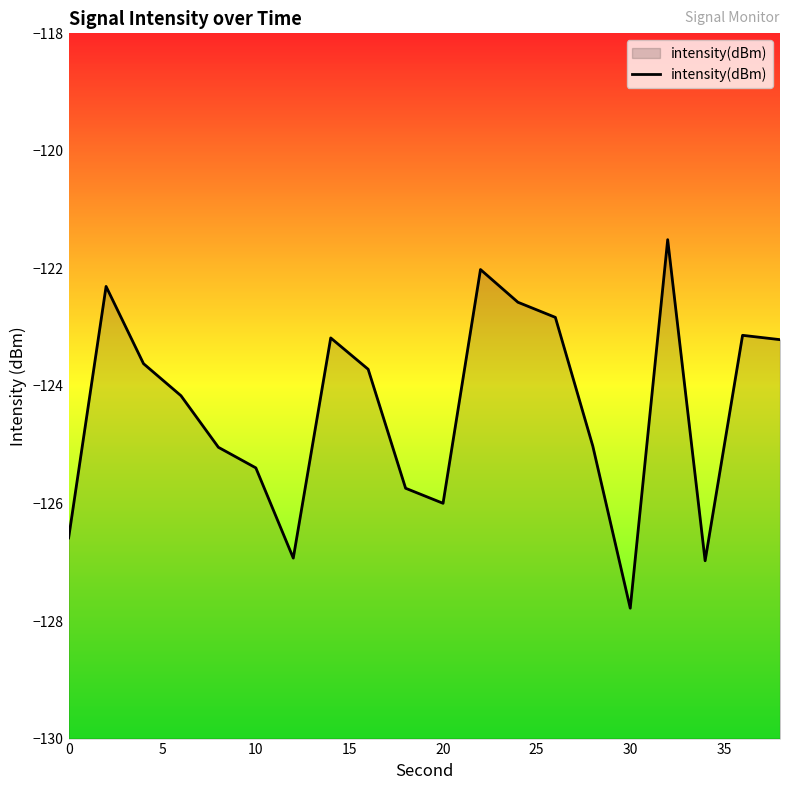

What is the maximum value shown in the chart?

-121.5